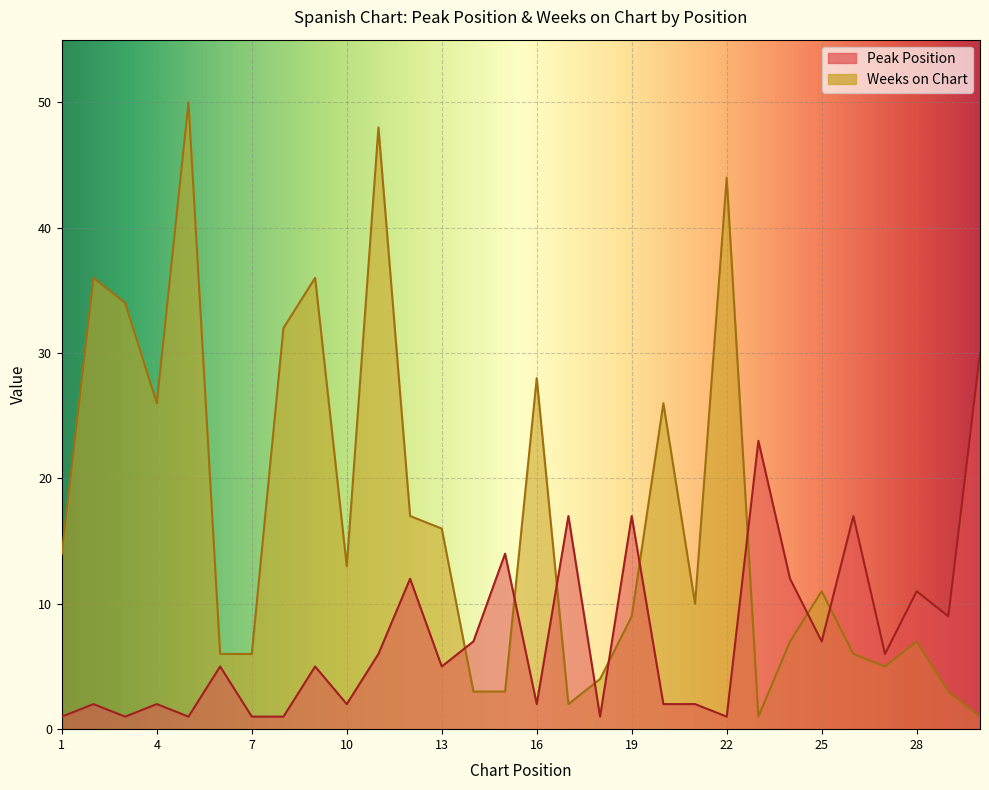

Which category has the highest value across all series?

5